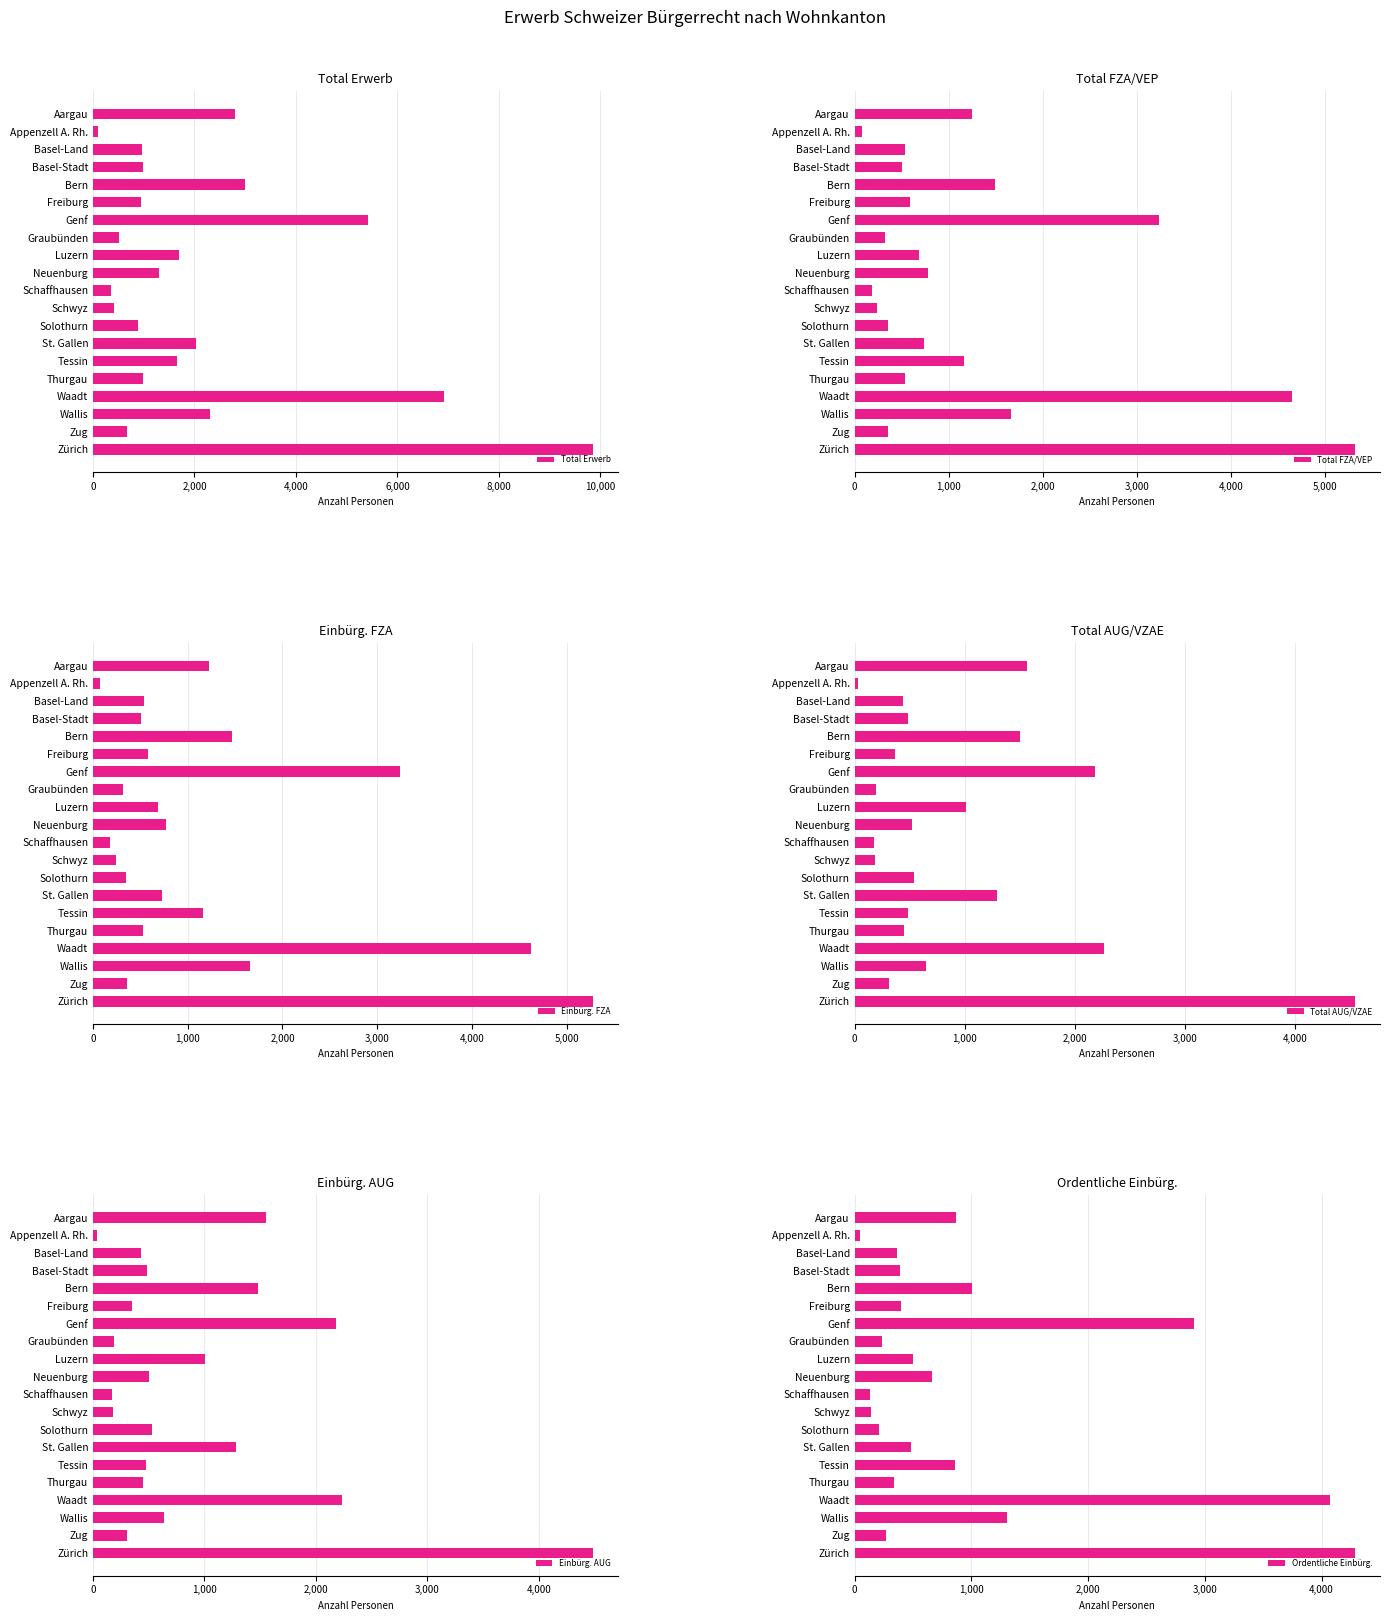

What is the approximate value of Ordentliche Einbürg. at Appenzell A. Rh.?

43